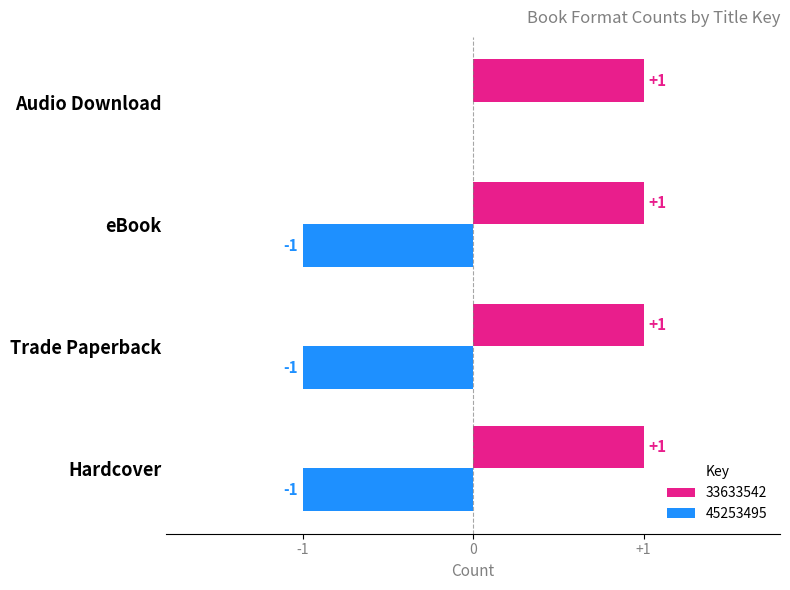

Where is 45253495 nearest to the value 0?

Audio Download